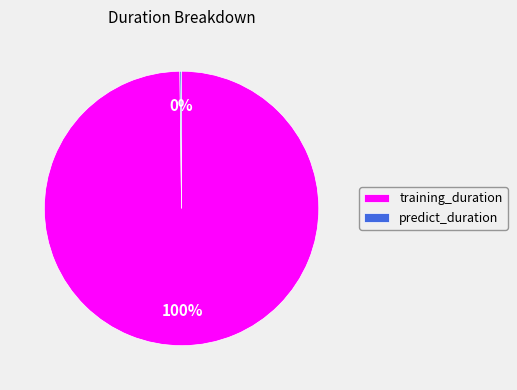

What percentage is the training_duration slice, to the nearest percent?

100%